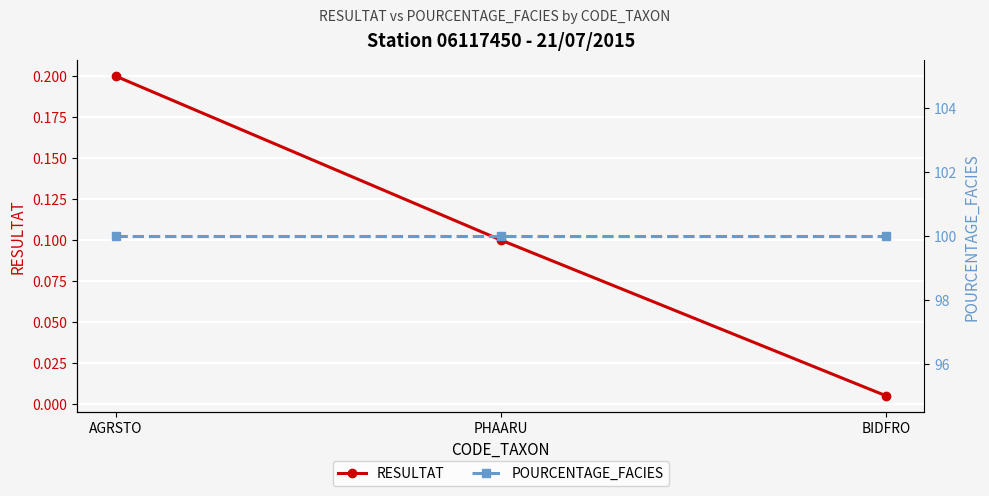

Which category has the lowest value across all series?

BIDFRO